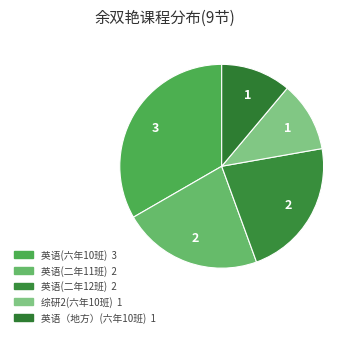

Do 英语(六年10班) and 英语(二年11班) together represent more than half of the pie?

Yes